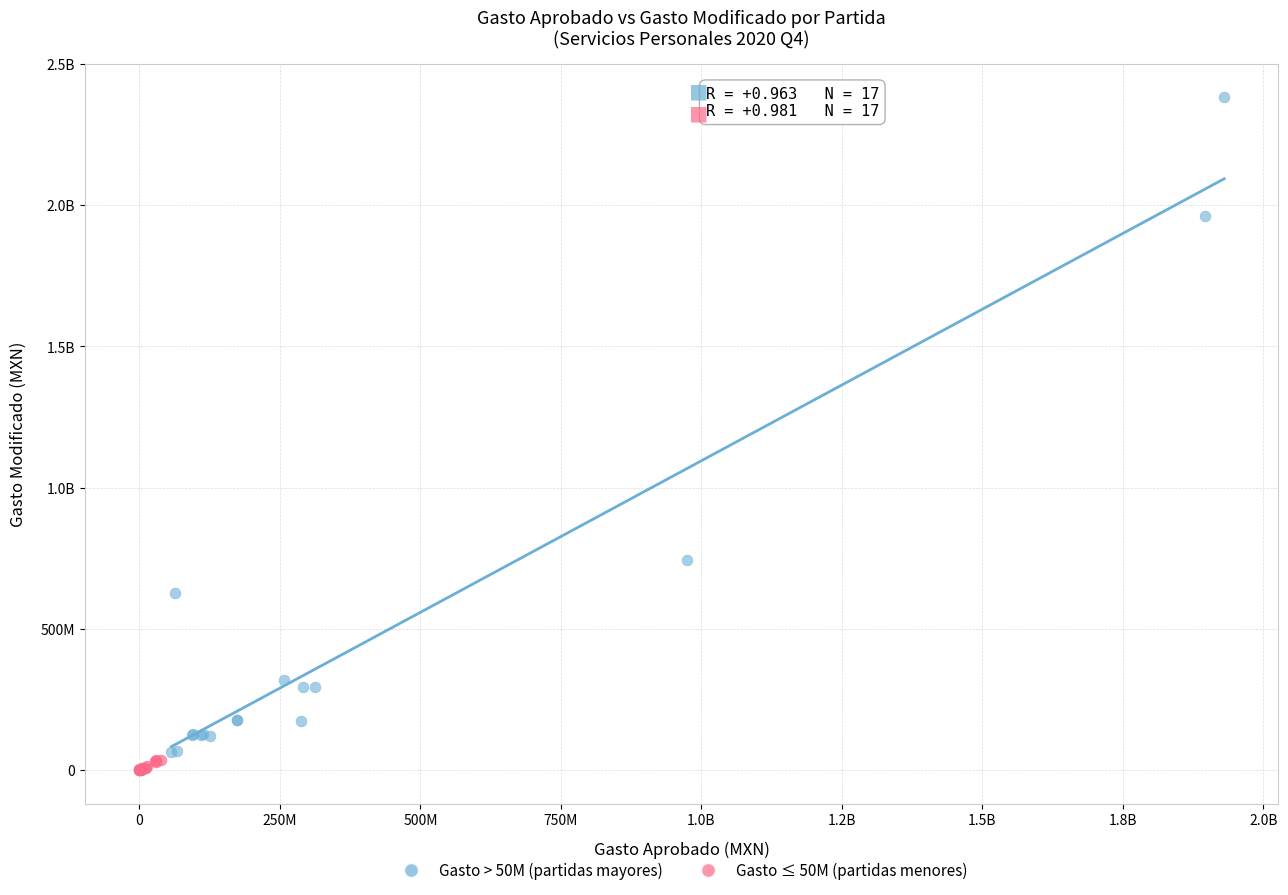

What are all the series names shown in the legend?

Gasto > 50M (partidas mayores), Gasto ≤ 50M (partidas menores)